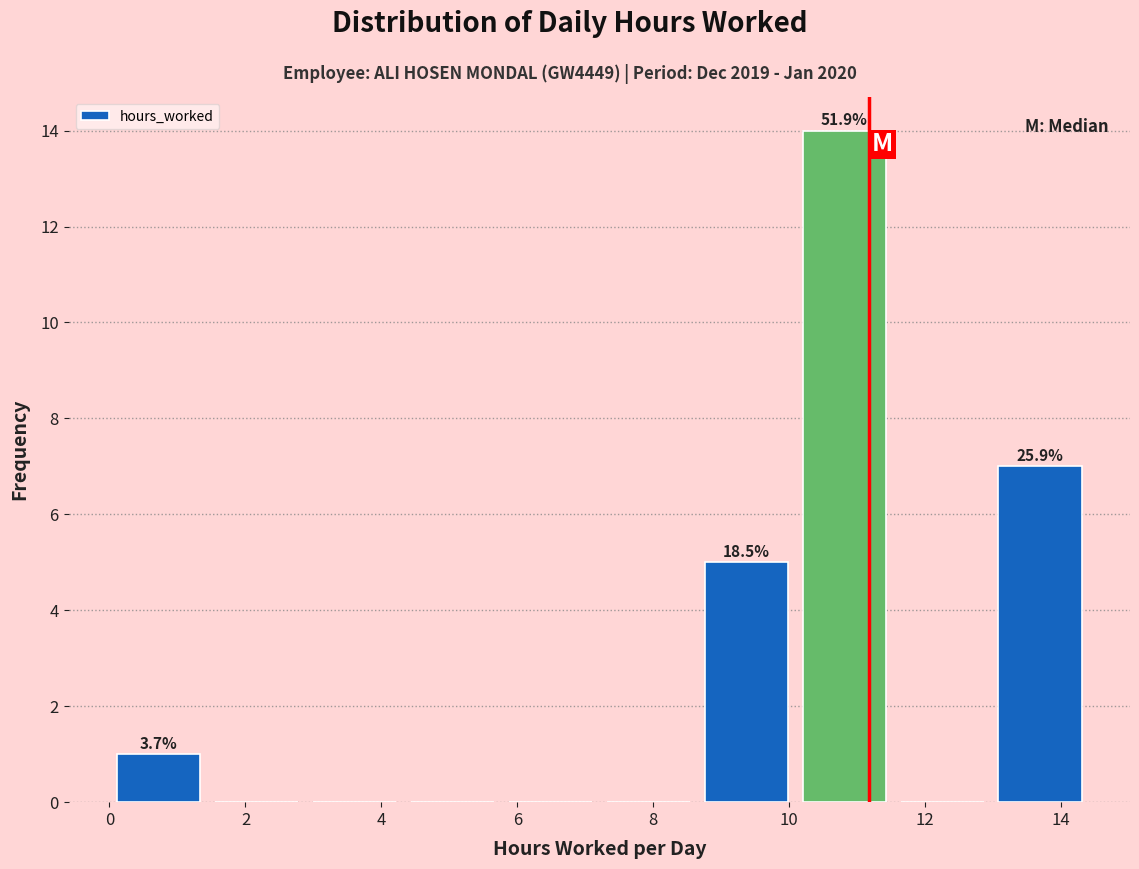

Over which range of the x-axis is the bar tallest?

10.0 to 11.6